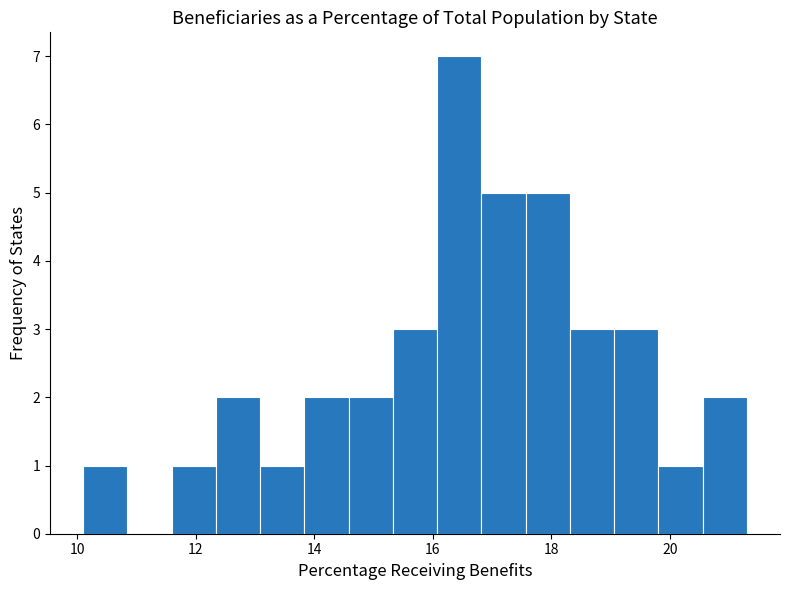

Read against the x-axis, roughly where is the centre of the tallest bar?

16.4